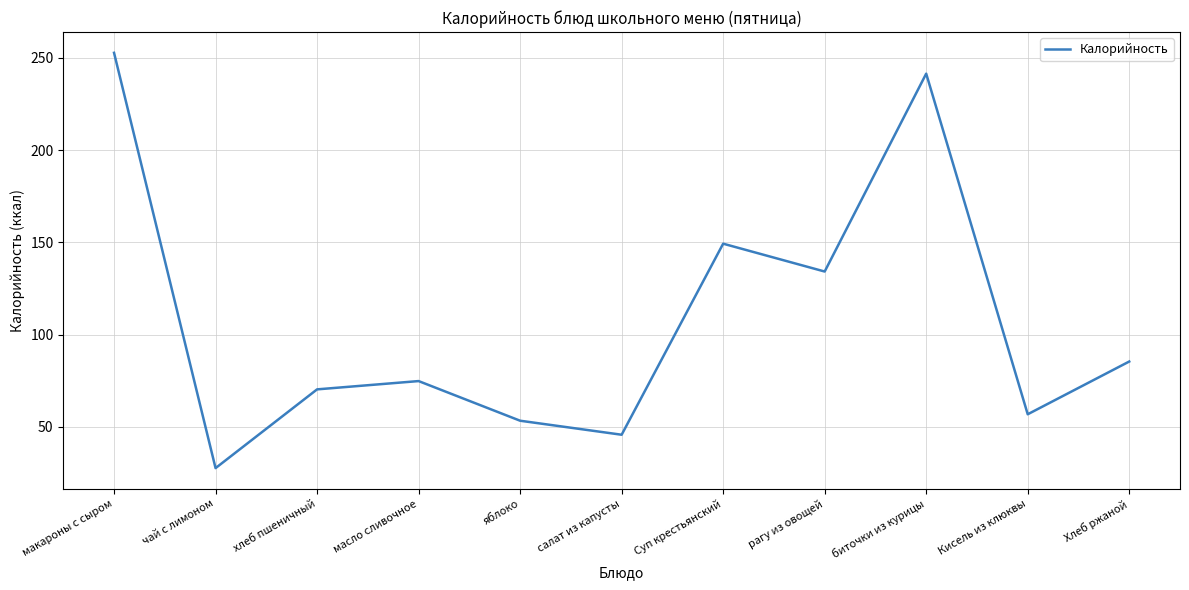

True or false: the data has more than 0 interior local peaks.

True